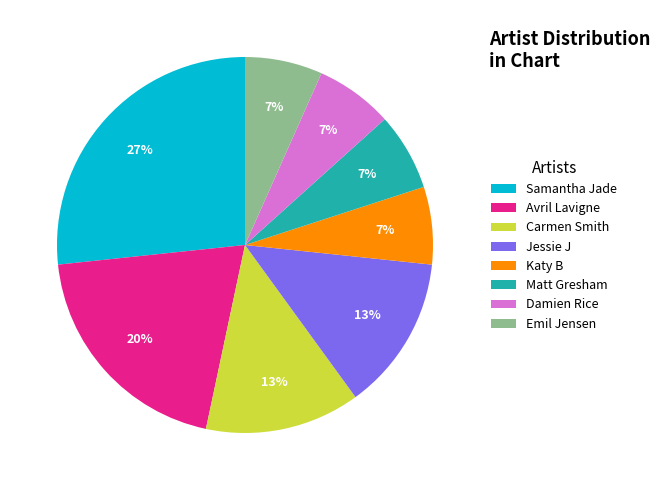

To the nearest percent, what percentage of the pie is Damien Rice?

7%